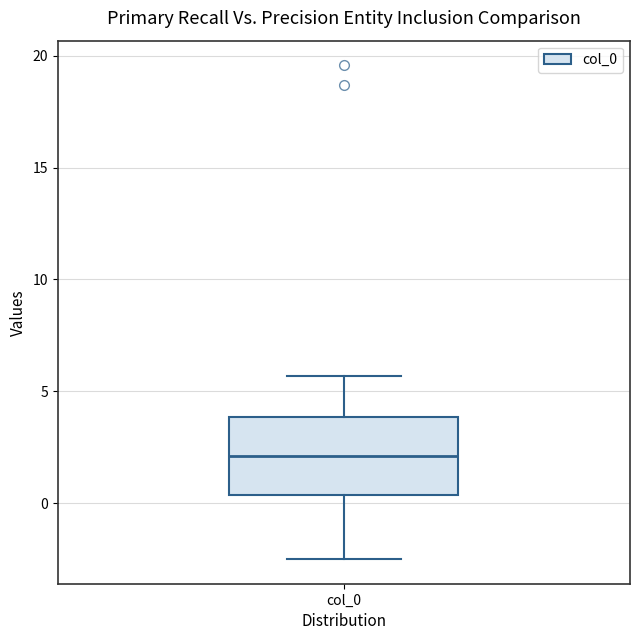

Where does the median line of the box for col_0 sit on the y-axis? The values are not printed on the chart, so give them approximately, as read against the axis.

2.0